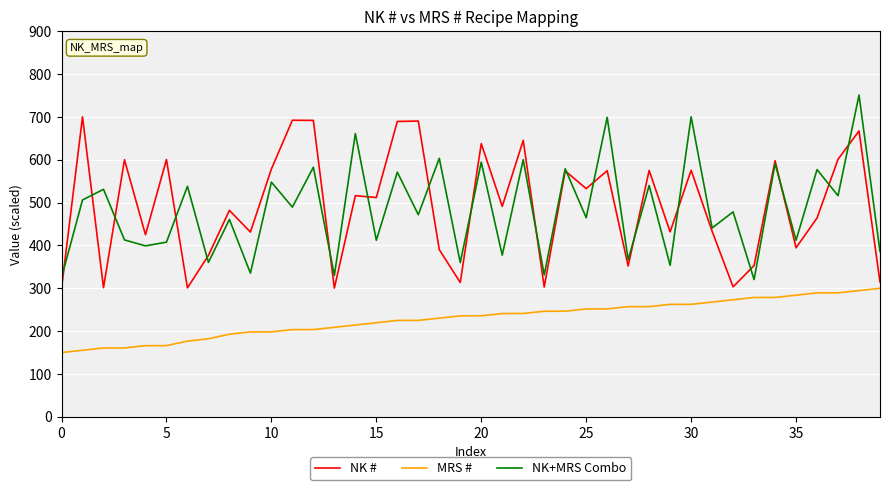

Rank the series by their maximum value, from highest to lowest.

NK+MRS Combo, NK #, MRS #